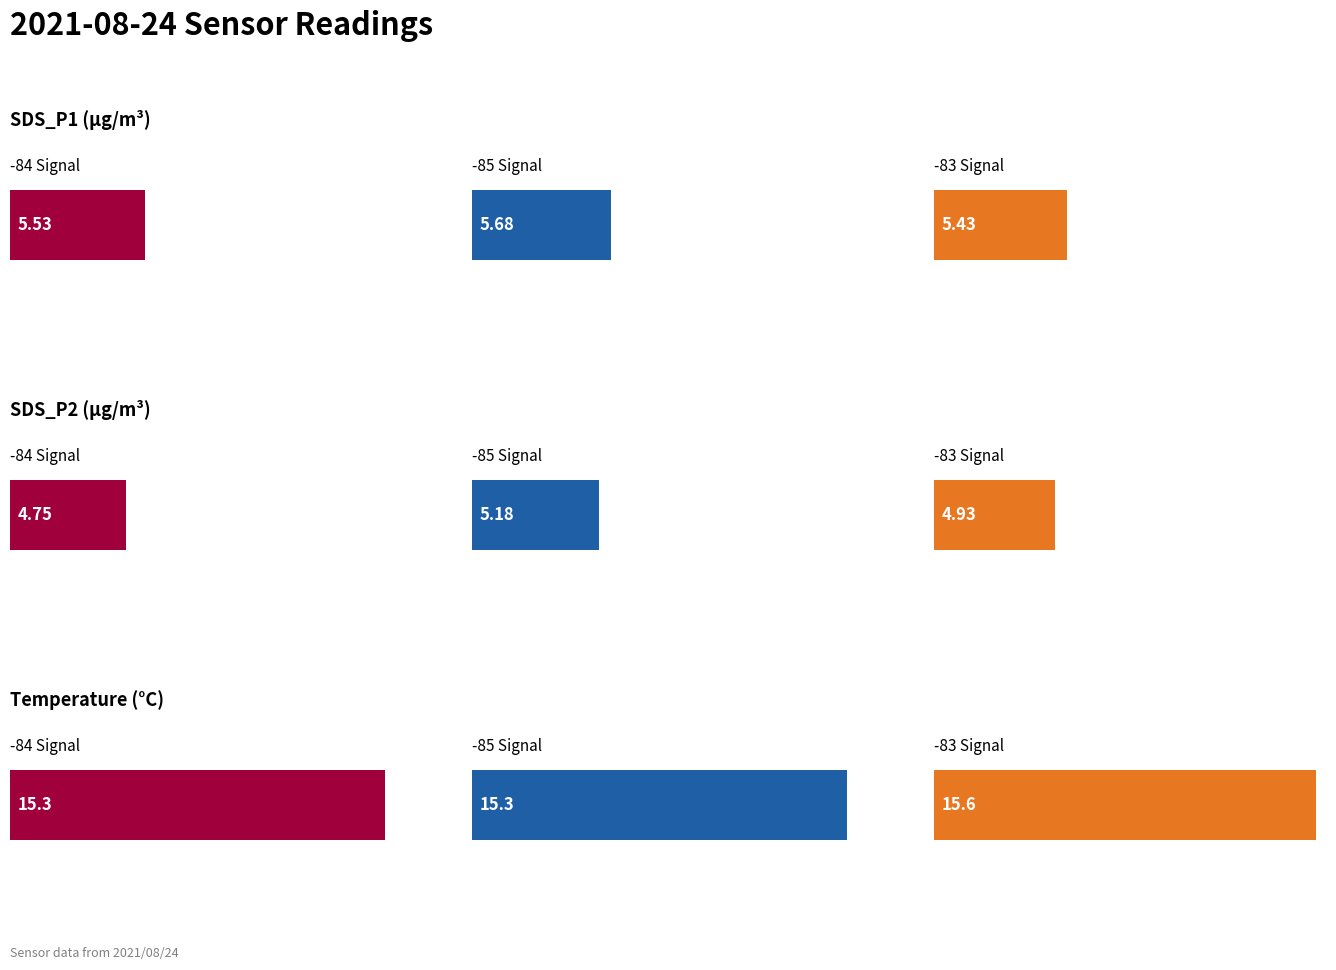

Does the chart contain stacked bars?

No